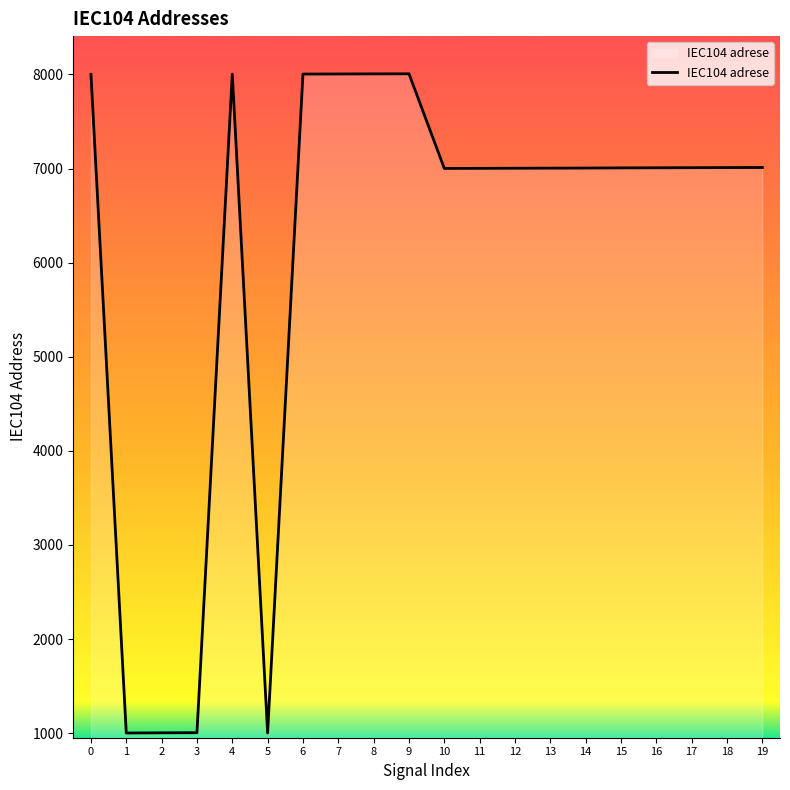

What is the smallest value displayed?

1001